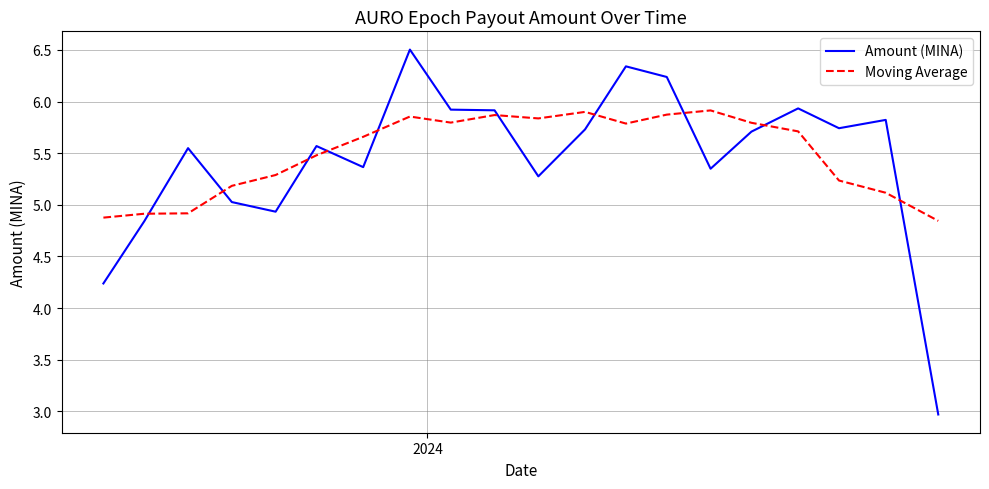

Which series has the widest spread of values?

Amount (MINA)